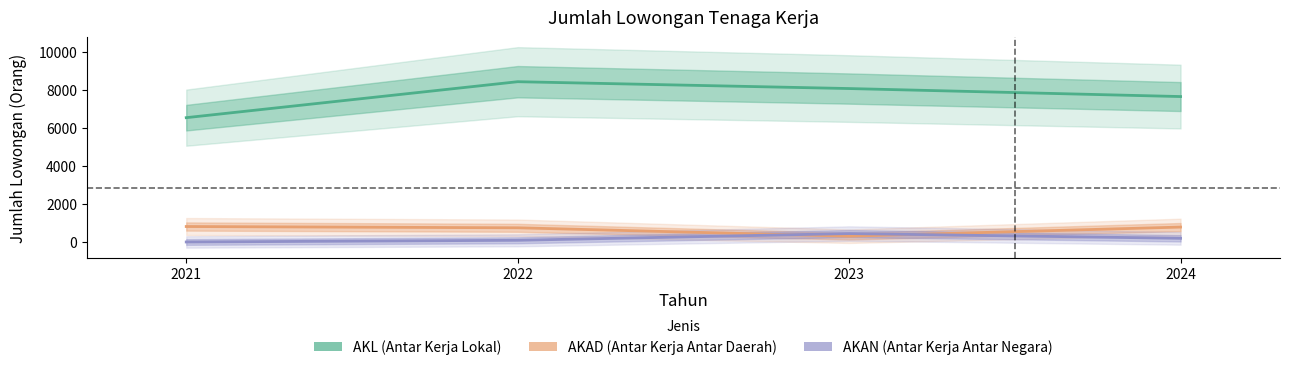

Reading left to right, extract all data points from this chart.

AKL: 2021=6535	2022=8426	2023=8066	2024=7645
AKAD: 2021=813	2022=746	2023=304	2024=784
AKAN: 2021=0	2022=89	2023=443	2024=193